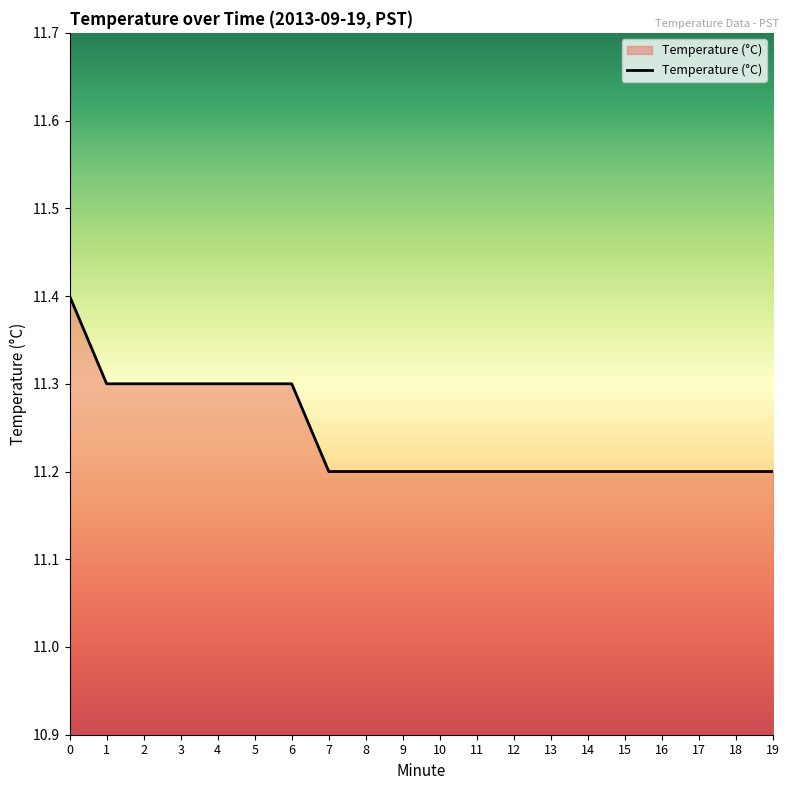

What is the ratio of the value at 3 to the value at 11?

1.0